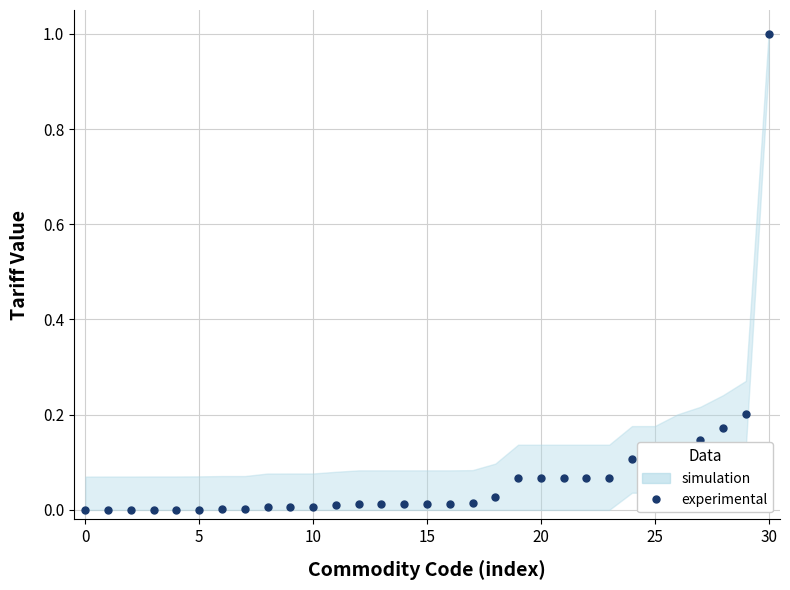

What is the label of the 21st point from the right?

10